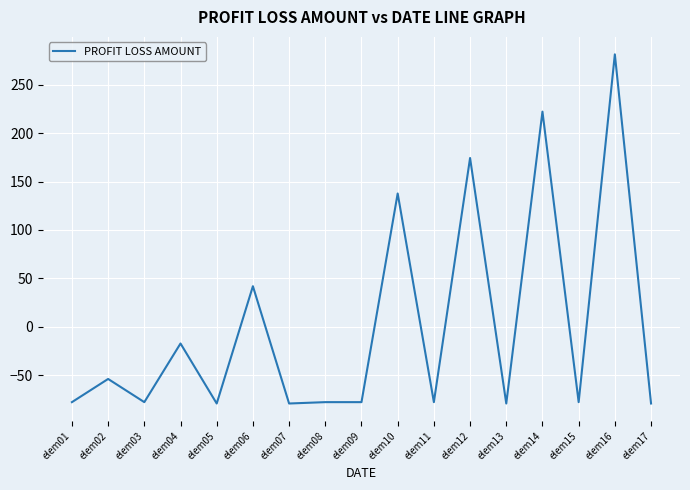

At which category does the data reach its first local valley?

elem03